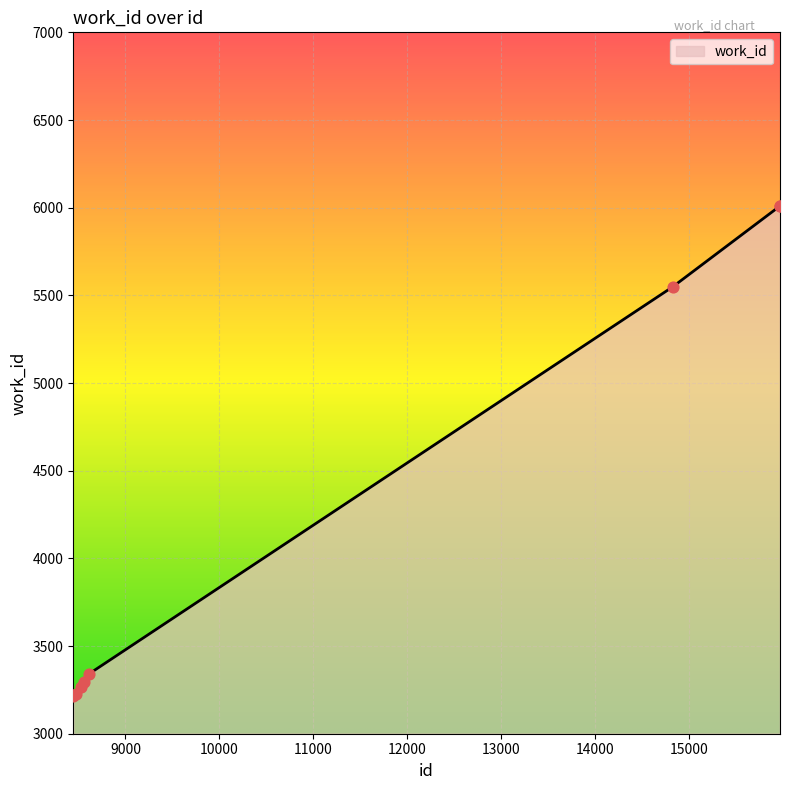

What is the maximum value shown in the chart?

6011